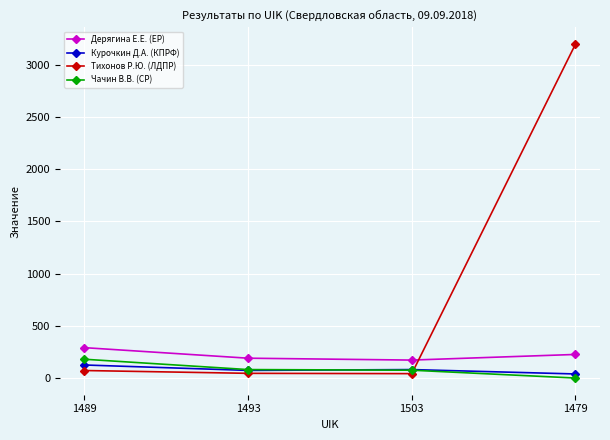

At which category is the sum across all series the highest?

1479